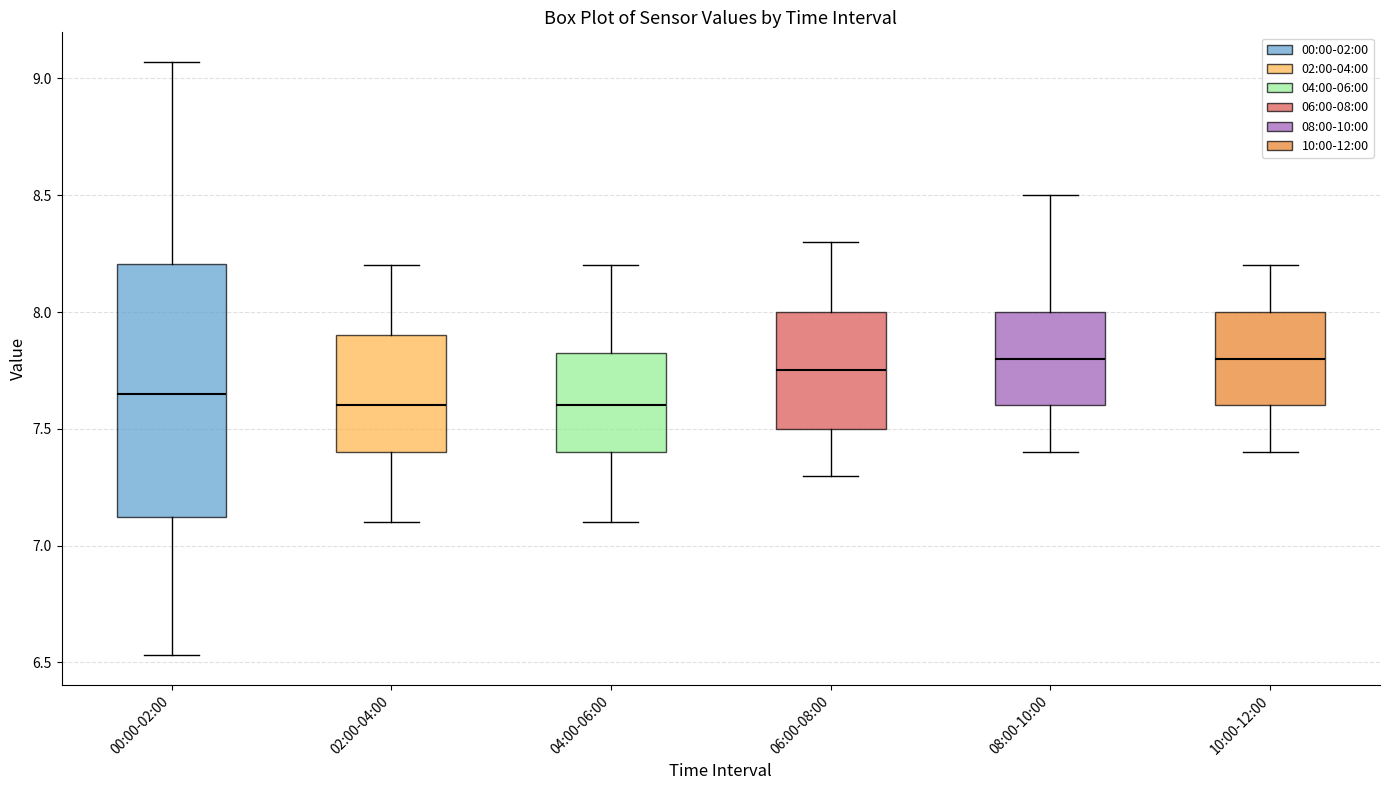

Reading left to right, transcribe this box plot: for each box, give where its median line is, the range the box spans, and where its two whiskers end, as read against the y-axis. The values are not printed on the chart, so give them approximately, as read against the axis.

00:00-02:00: median 7.65, box 7.10 to 8.20, whiskers 6.55 to 9.05
02:00-04:00: median 7.60, box 7.40 to 7.90, whiskers 7.10 to 8.20
04:00-06:00: median 7.60, box 7.40 to 7.85, whiskers 7.10 to 8.20
06:00-08:00: median 7.75, box 7.50 to 8.00, whiskers 7.30 to 8.30
08:00-10:00: median 7.80, box 7.60 to 8.00, whiskers 7.40 to 8.50
10:00-12:00: median 7.80, box 7.60 to 8.00, whiskers 7.40 to 8.20